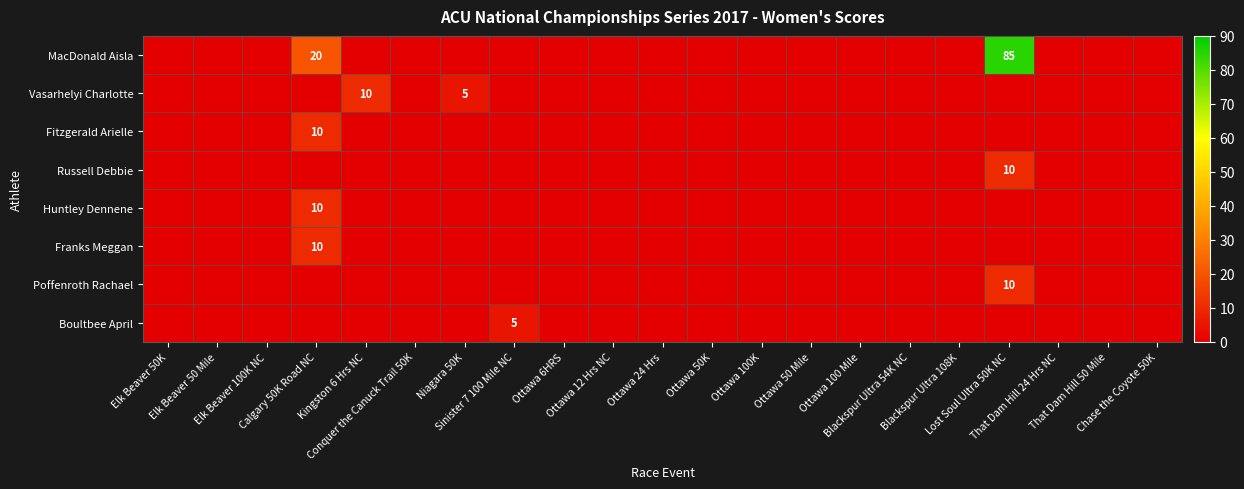

The Boultbee April series shows 0 at Niagara 50K. True or false?

True